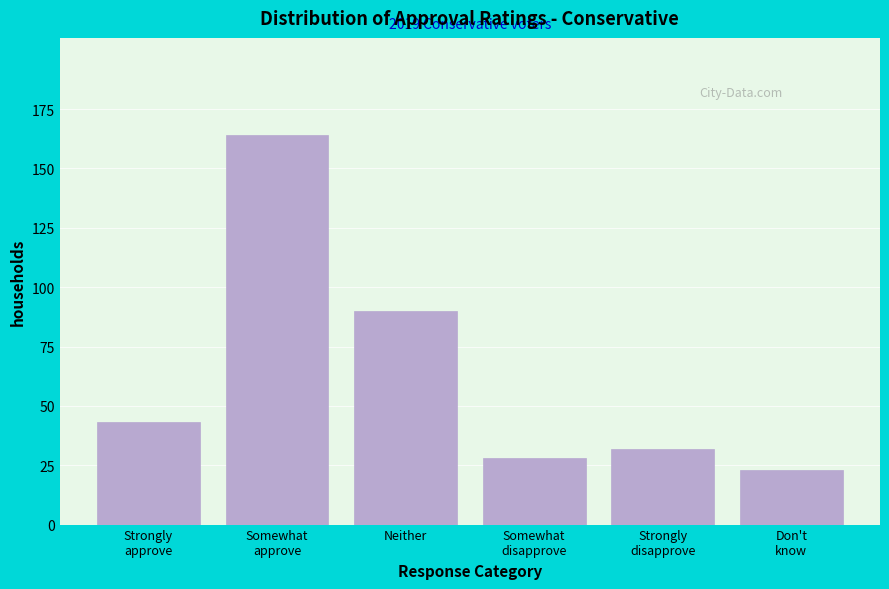

Reading left to right, list all the values displayed in this chart.

43	164	90	28	32	23